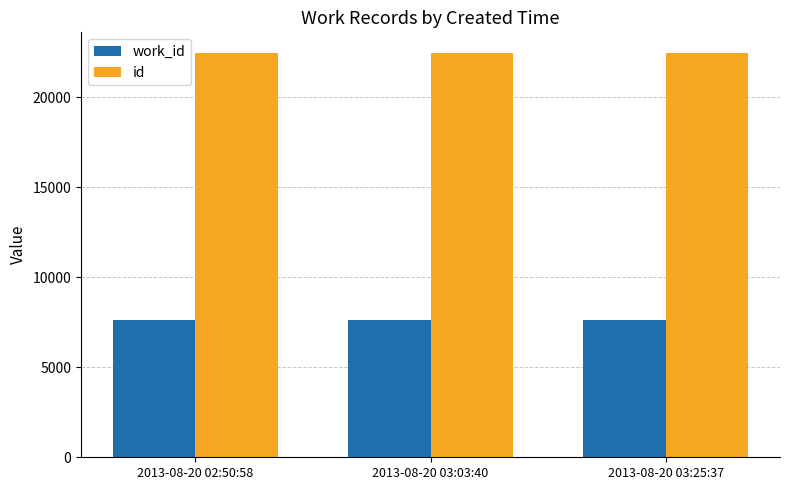

Is it true that id equals 38131 at 2013-08-20 03:03:40?

False